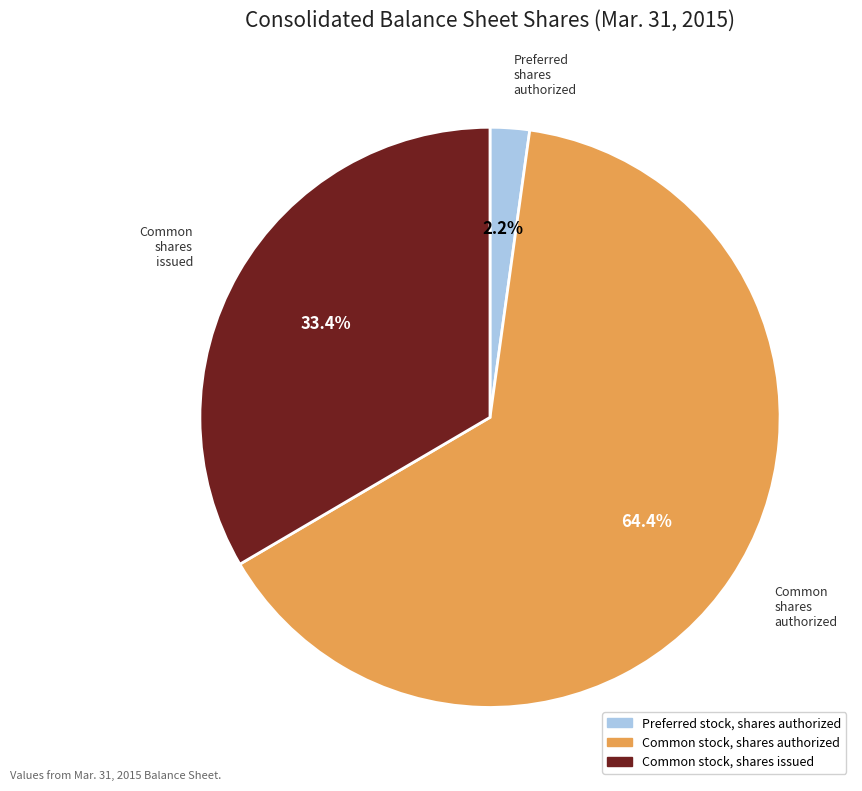

Is there a majority slice in this chart?

Yes